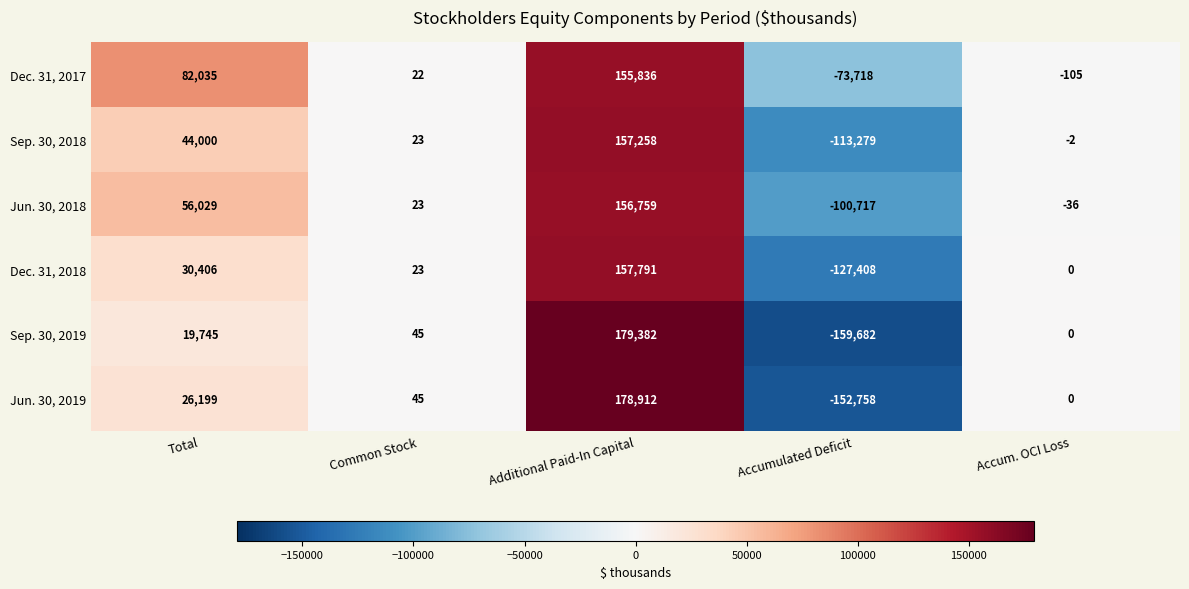

Reading right to left, what are all the values shown in this chart?

Dec. 31, 2017: -105	-73718	155836	22	82035
Sep. 30, 2018: -2	-113279	157258	23	44000
Jun. 30, 2018: -36	-100717	156759	23	56029
Dec. 31, 2018: 0	-127408	157791	23	30406
Sep. 30, 2019: 0	-159682	179382	45	19745
Jun. 30, 2019: 0	-152758	178912	45	26199